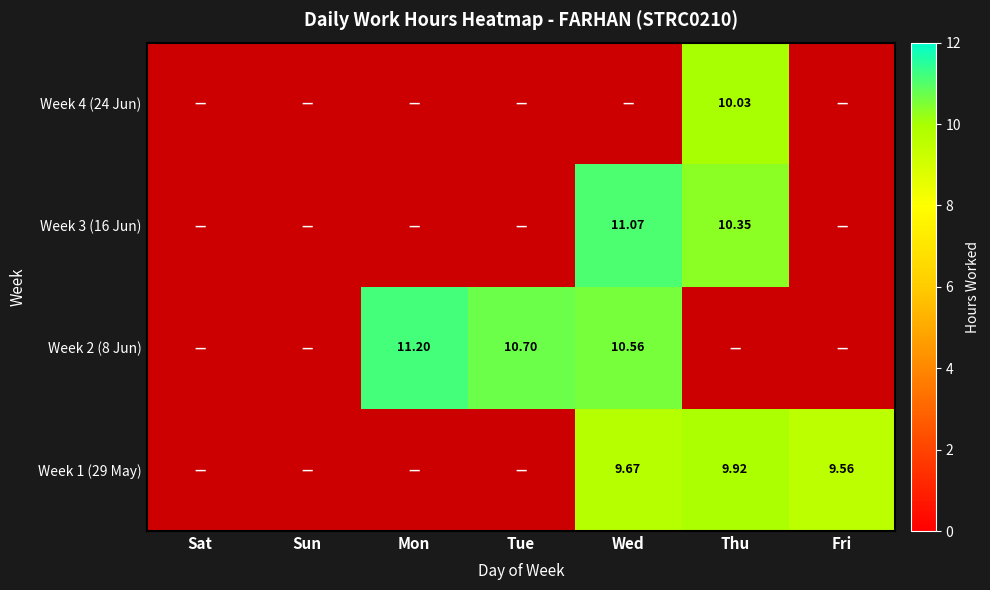

What is the highest value of the Week 4 (24 Jun) series?

10.0